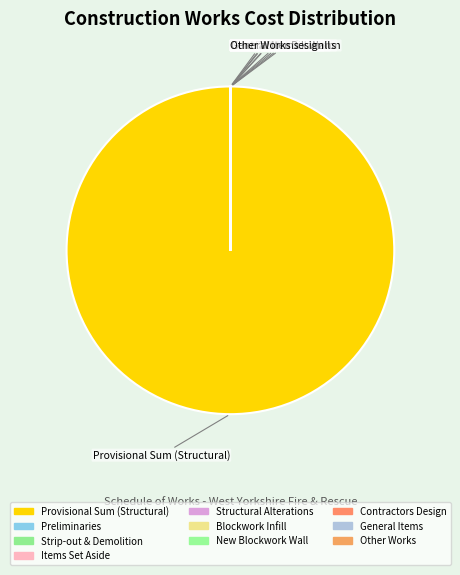

To the nearest percent, what is the difference between the largest and smallest slice percentages?

100%